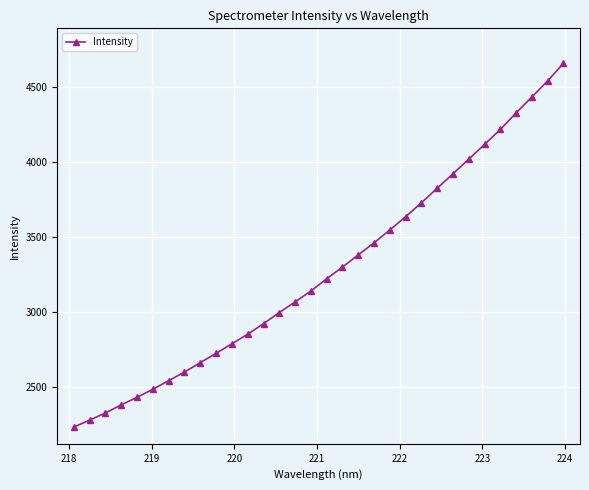

What is the sum of all values?

104772.7